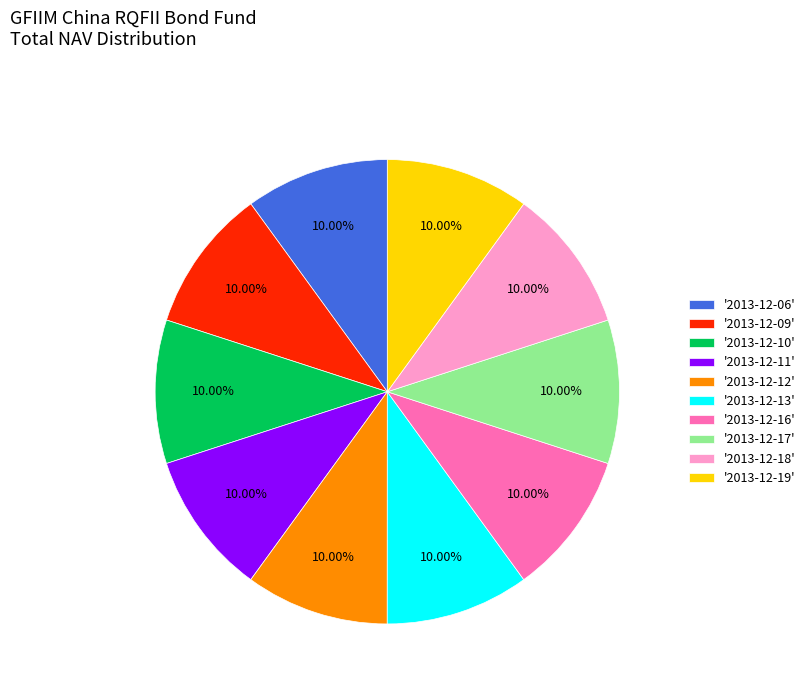

Combined, do '2013-12-09' and '2013-12-13' account for over 50%?

No